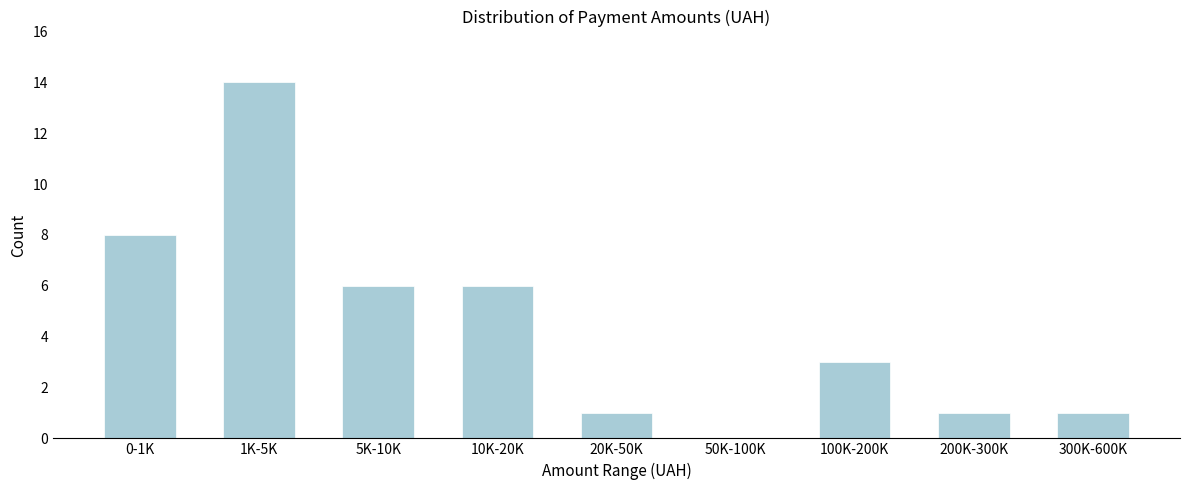

What is the sum of all values?

40